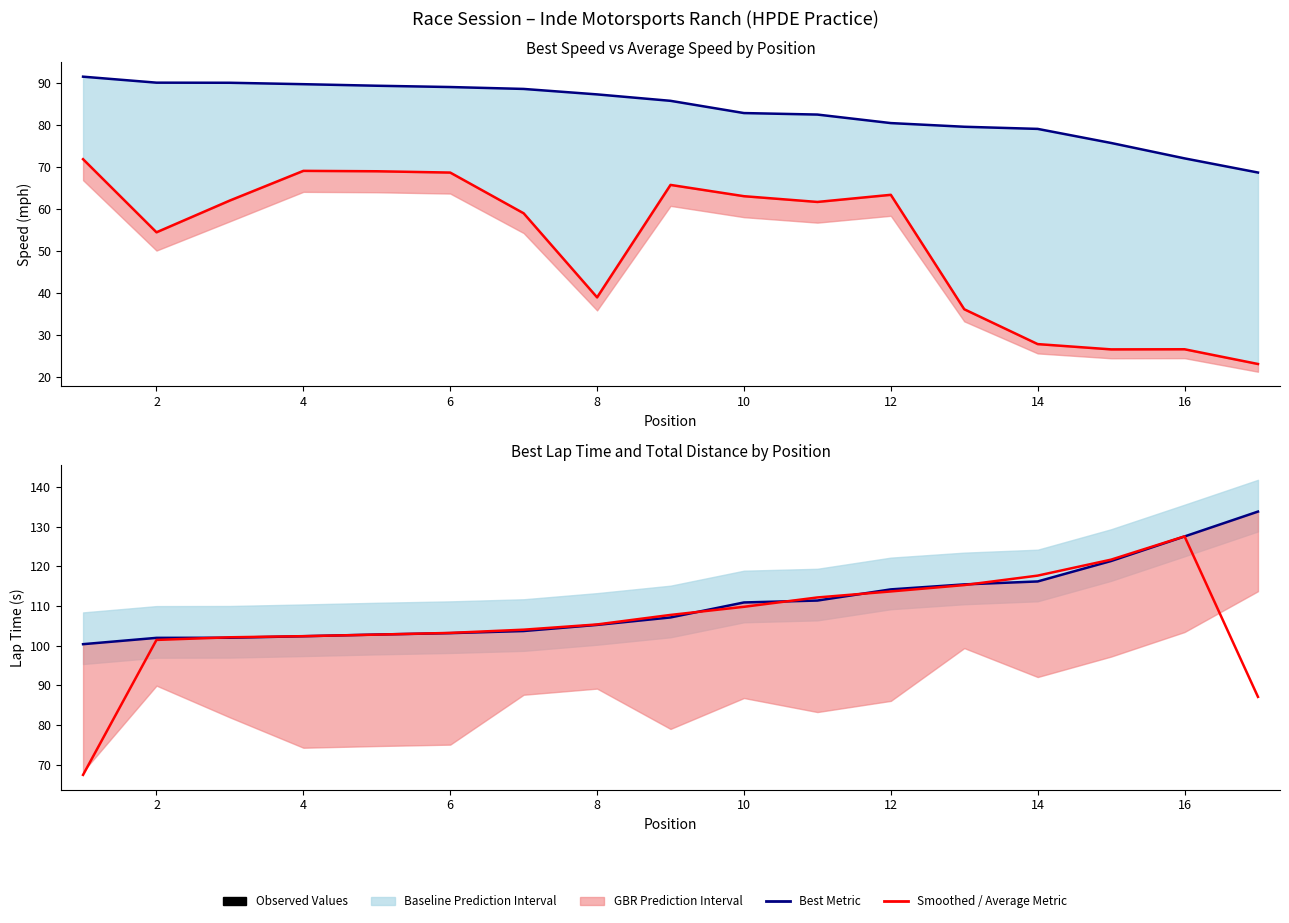

Reading left to right, transcribe all the data shown in this chart.

Best Speed: 91.5	90.0	90.0	89.7	89.3	89.0	88.5	87.2	85.7	82.8	82.4	80.4	79.5	79.0	75.7	72.0	68.6
Average Speed: 71.8	54.4	62.0	69.0	68.9	68.6	58.9	38.9	65.7	63.0	61.6	63.3	36.0	27.7	26.5	26.5	23.0
Best Lap Time (s): 100.4	102.0	102.0	102.4	102.8	103.2	103.7	105.2	107.1	110.9	111.4	114.2	115.4	116.2	121.3	127.5	133.8
Rolling Mean Lap Time: 67.4	101.4	102.1	102.4	102.8	103.2	104.0	105.3	107.7	109.8	112.1	113.7	115.3	117.6	121.7	127.5	87.1